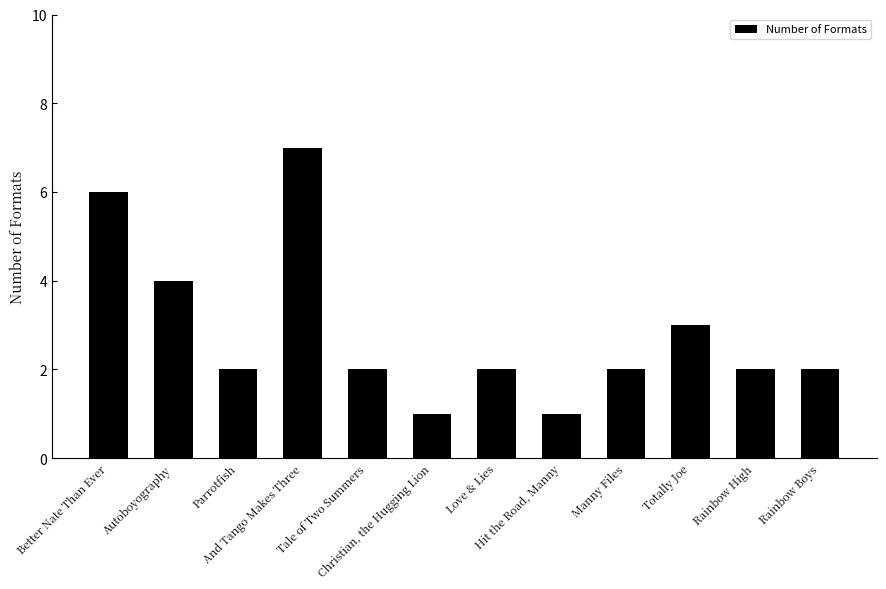

What is the ratio of the value at Love & Lies to the value at Rainbow High?

1.0